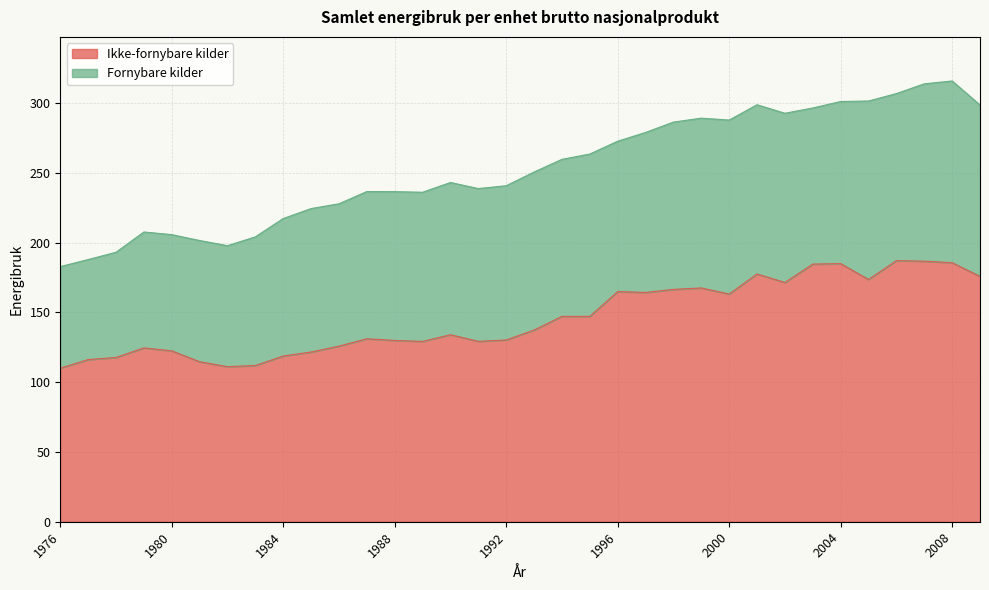

List the labels in order of value, smallest first.

1976, 1982, 1983, 1981, 1977, 1978, 1984, 1985, 1980, 1979, 1986, 1989, 1991, 1988, 1992, 1987, 1990, 1993, 1994, 1995, 2000, 1997, 1996, 1998, 1999, 2002, 2005, 2009, 2001, 2003, 2004, 2008, 2007, 2006